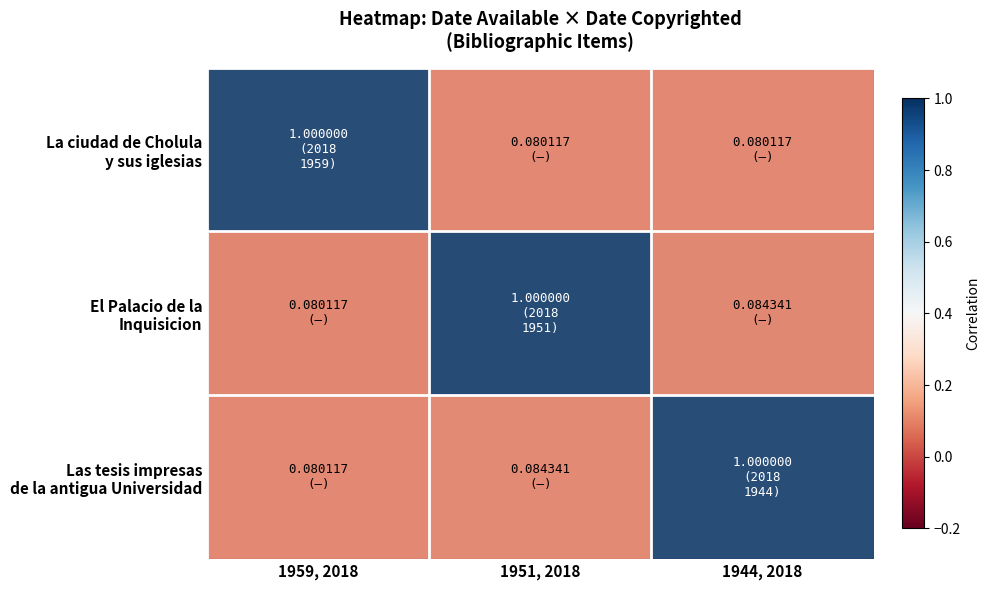

What is the greatest value displayed?

1.0